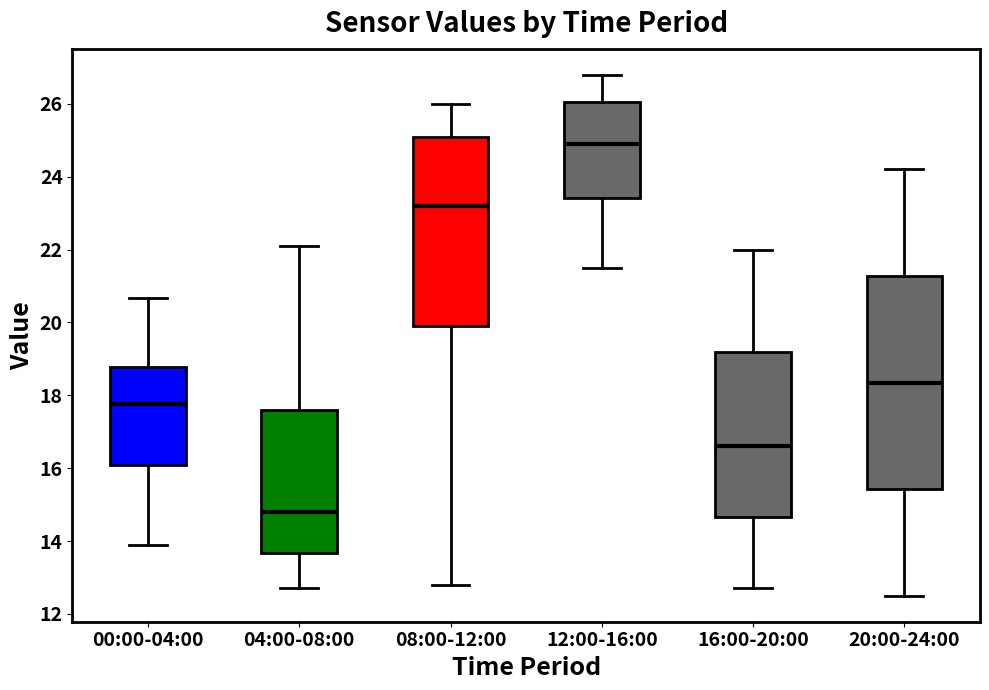

Reading left to right, read every box against the y-axis: the position of its median line, the range the box covers, and the ends of its whiskers. The values are not printed on the chart, so give them approximately, as read against the axis.

00:00-04:00: median 17.8, box 16.0 to 18.8, whiskers 14.0 to 20.6
04:00-08:00: median 14.8, box 13.6 to 17.6, whiskers 12.8 to 22.2
08:00-12:00: median 23.2, box 20.0 to 25.2, whiskers 12.8 to 26.0
12:00-16:00: median 25.0, box 23.4 to 26.0, whiskers 21.6 to 26.8
16:00-20:00: median 16.6, box 14.6 to 19.2, whiskers 12.8 to 22.0
20:00-24:00: median 18.4, box 15.4 to 21.2, whiskers 12.6 to 24.2